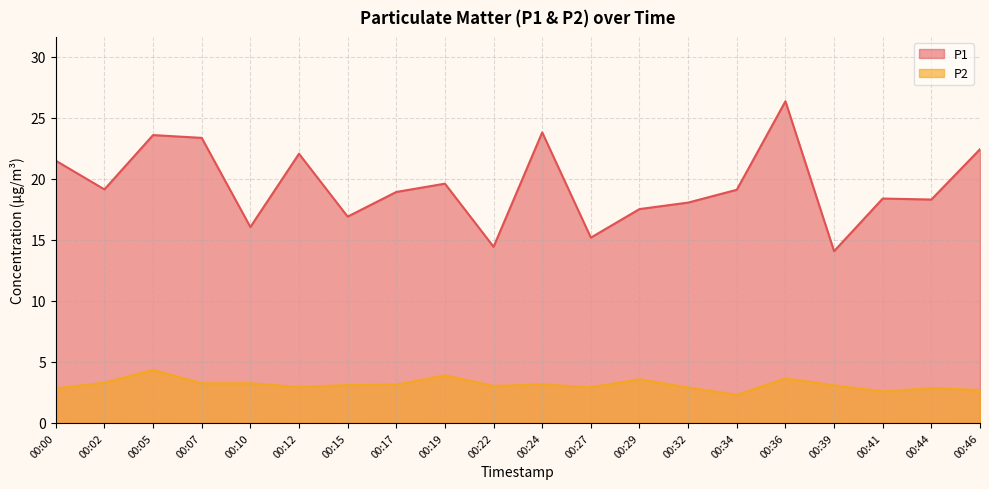

Between 00:07 and 00:15, which series saw the biggest shift?

P1